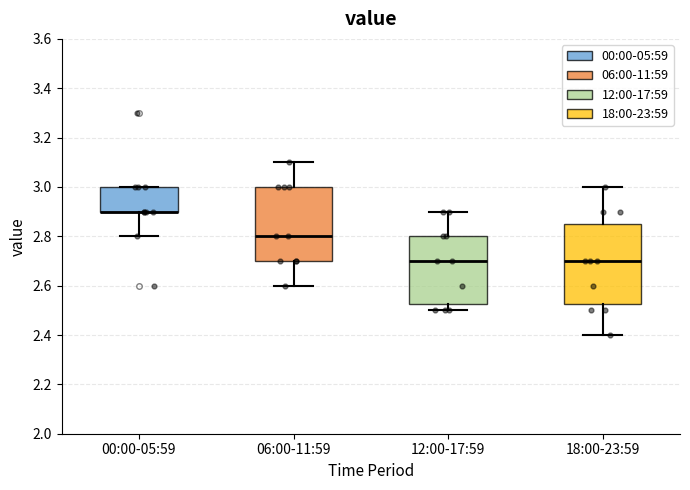

Which box is the tallest, from its lower edge to its upper edge?

18:00-23:59